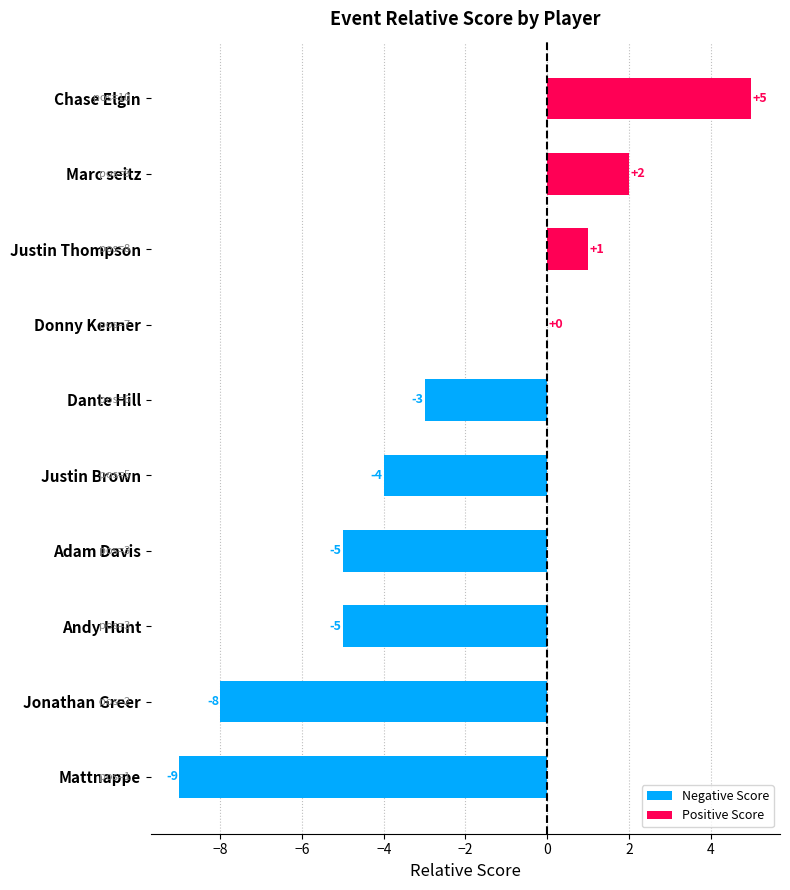

How many positive values are there?

3